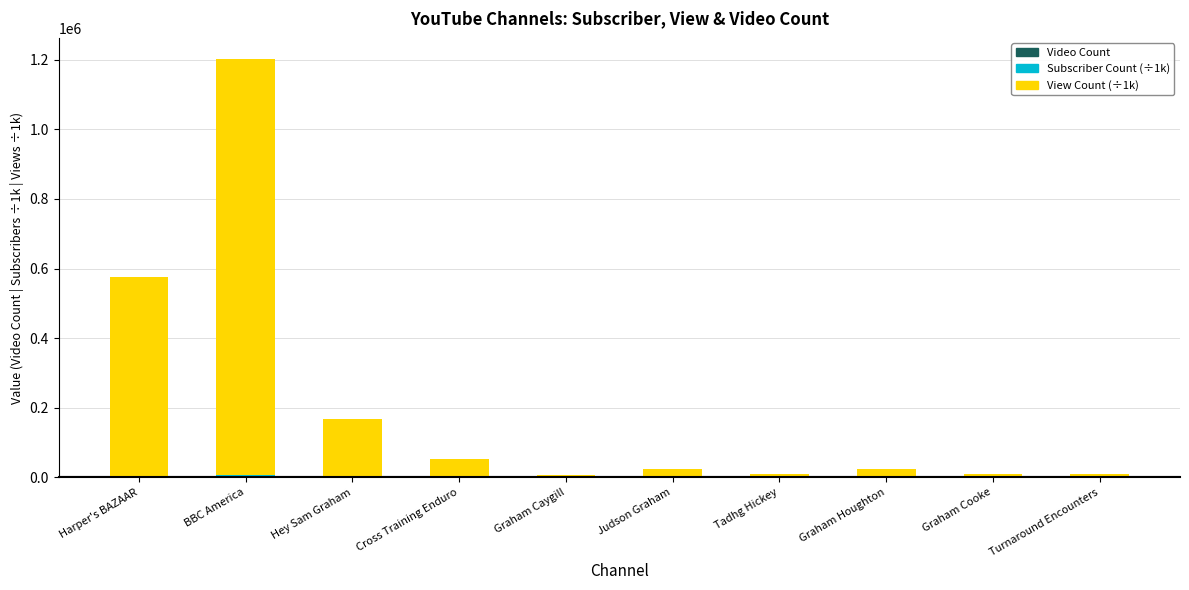

What is the sum of the View Count (÷1k) values at Hey Sam Graham and Judson Graham?

191169.0